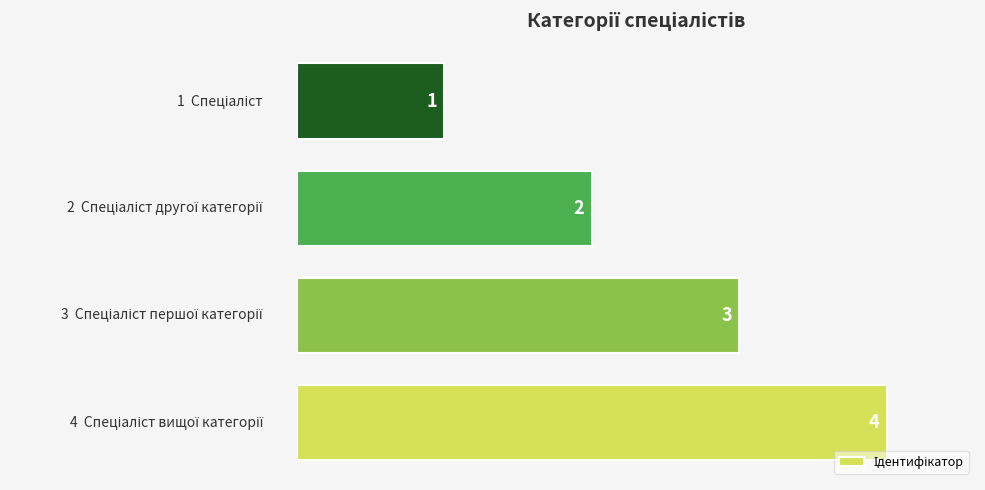

What is the maximum value shown in the chart?

4